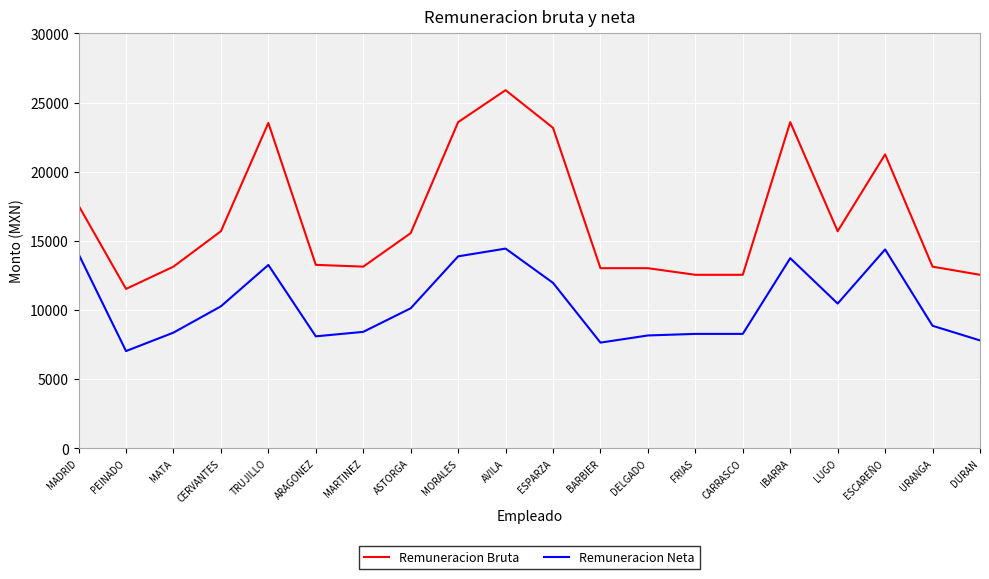

Where is Remuneracion Bruta nearest to the value 18716?

MADRID